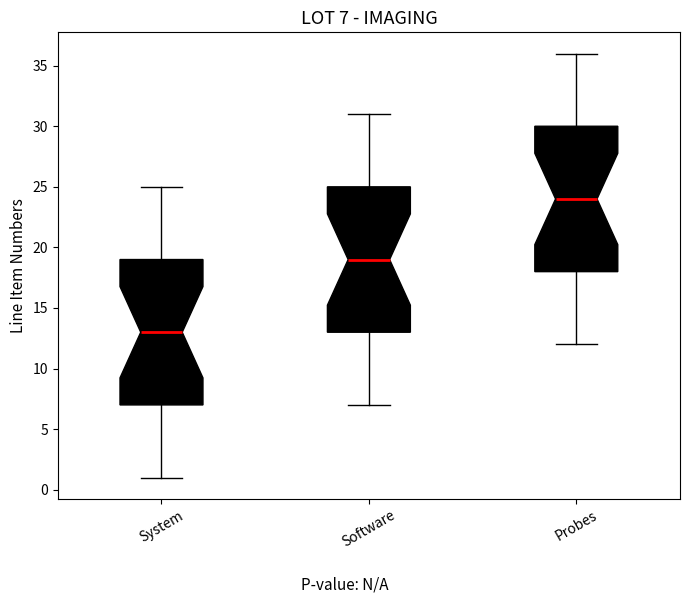

Which box has the highest median line?

Probes